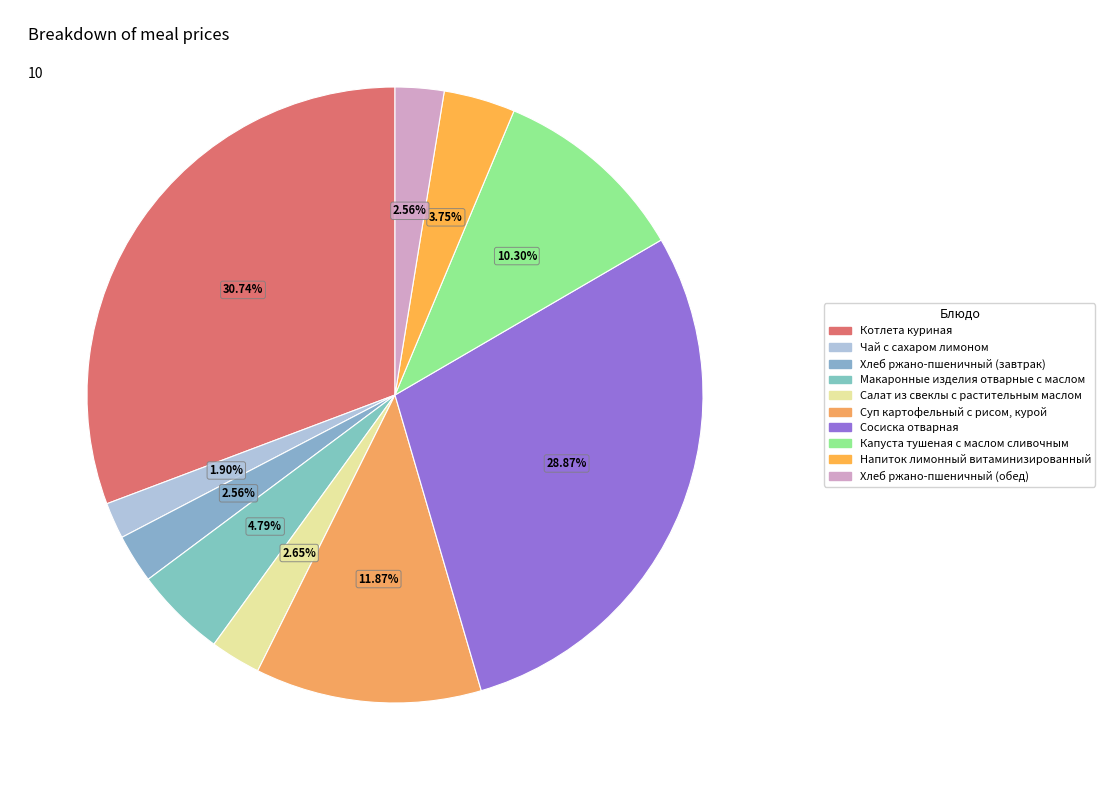

Which has a higher value, Капуста тушеная с маслом сливочным or Салат из свеклы с растительным маслом?

Капуста тушеная с маслом сливочным